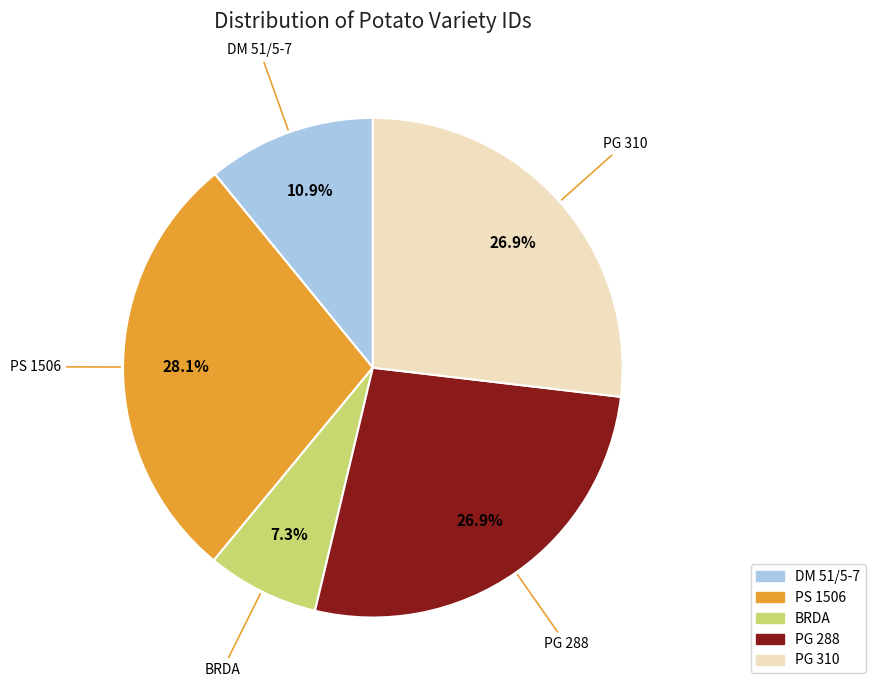

How much of the chart is everything except PG 288?

73.1%